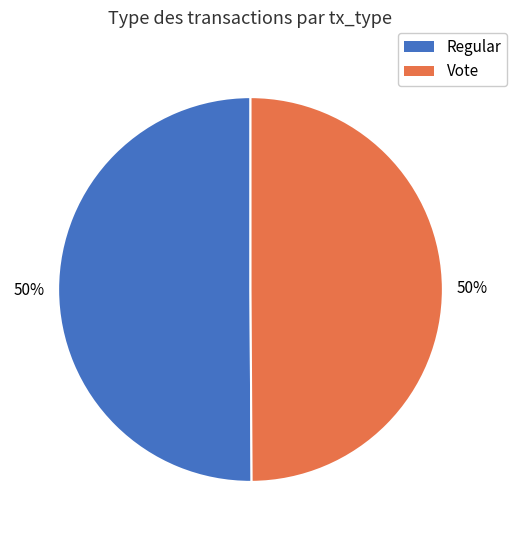

Approximately how many times larger is the value at Vote compared to Regular?

1.0